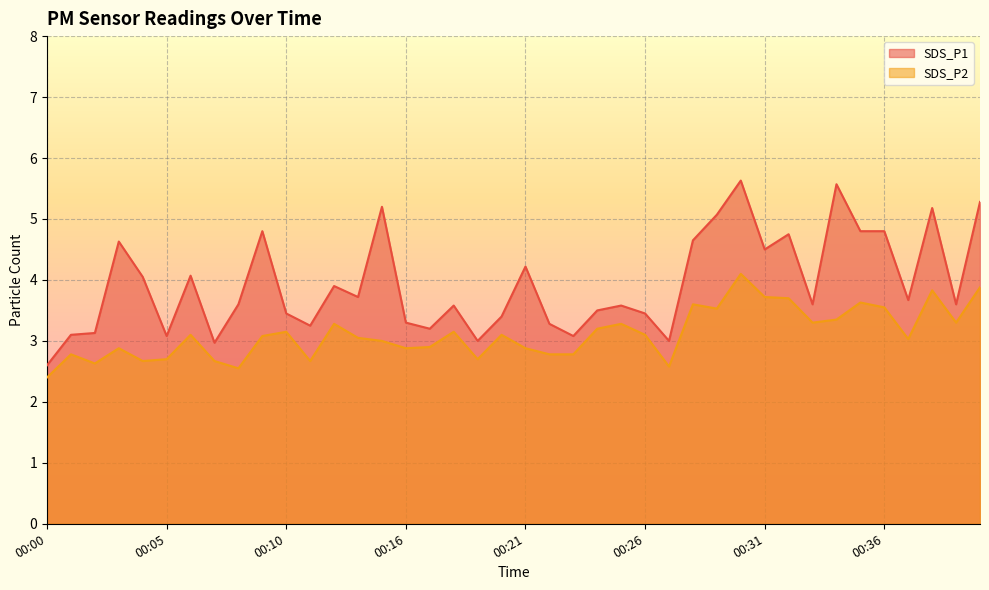

List the labels in order of SDS_P2 value, largest first.

00:30, 00:40, 00:38, 00:31, 00:32, 00:35, 00:28, 00:36, 00:29, 00:34, 00:33, 00:39, 00:12, 00:25, 00:24, 00:10, 00:18, 00:06, 00:20, 00:26, 00:09, 00:13, 00:37, 00:14, 00:17, 00:03, 00:16, 00:21, 00:01, 00:22, 00:23, 00:05, 00:19, 00:04, 00:07, 00:11, 00:02, 00:27, 00:08, 00:00